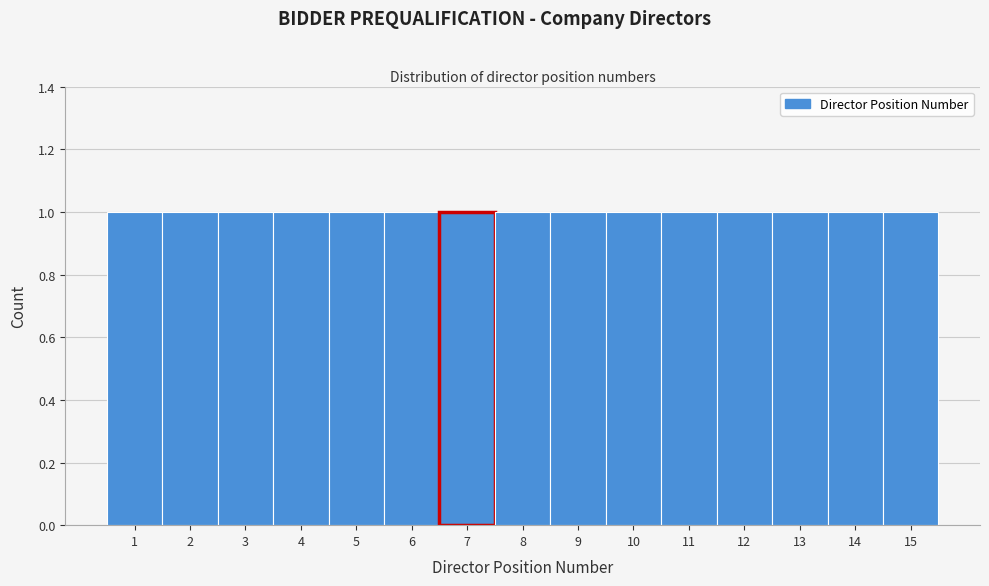

Reading left to right, transcribe this chart: for each bar, give the range it covers on the x-axis and its height. The values are not printed on the chart, so give them approximately, as read against the axis.

0.5 to 1.5: 1
1.5 to 2.5: 1
2.5 to 3.5: 1
3.5 to 4.5: 1
4.5 to 5.5: 1
5.5 to 6.5: 1
6.5 to 7.5: 1
7.5 to 8.5: 1
8.5 to 9.5: 1
9.5 to 10.5: 1
10.5 to 11.5: 1
11.5 to 12.5: 1
12.5 to 13.5: 1
13.5 to 14.5: 1
14.5 to 15.5: 1